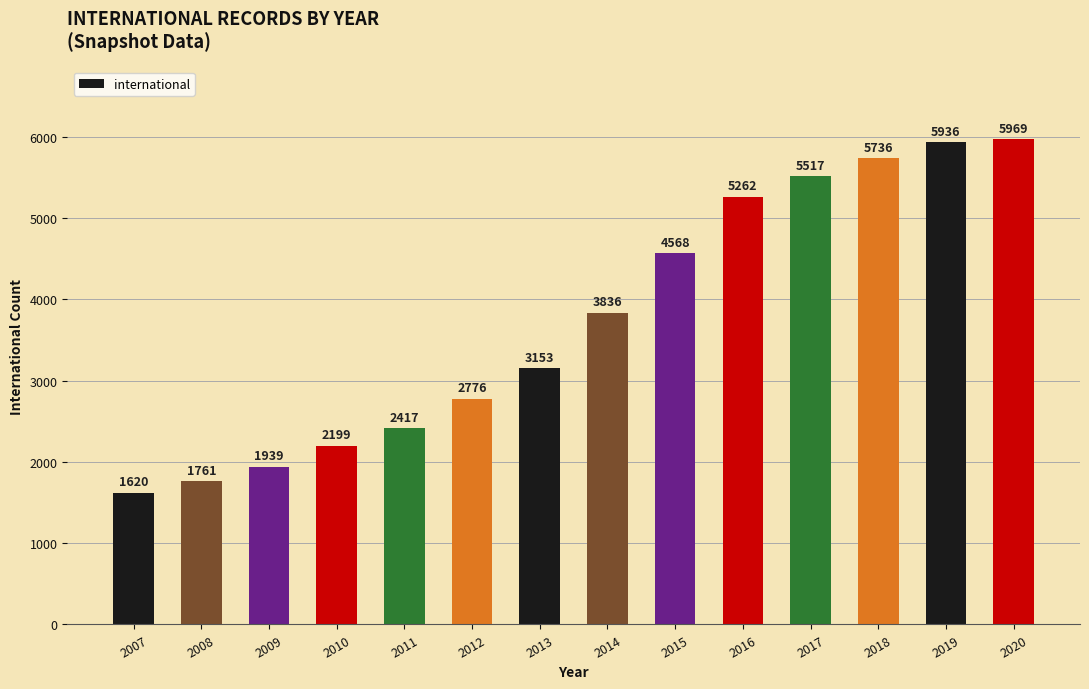

Reading left to right, what are all the values shown in this chart?

1620	1761	1939	2199	2417	2776	3153	3836	4568	5262	5517	5736	5936	5969